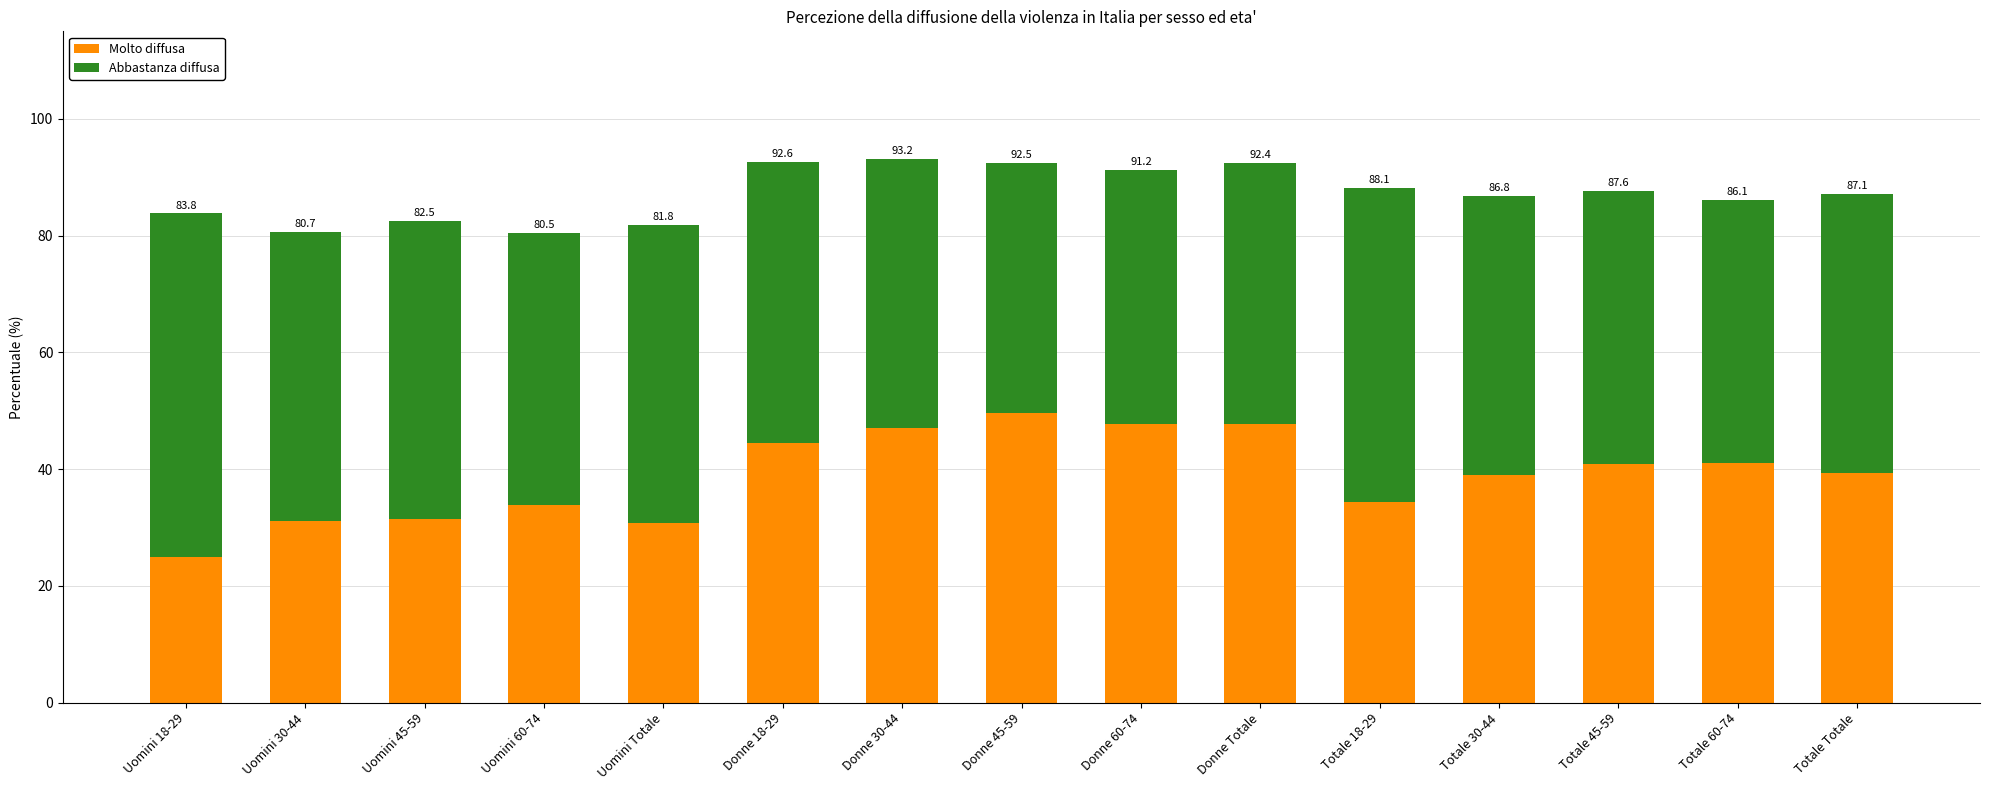

Are the bars horizontal?

No